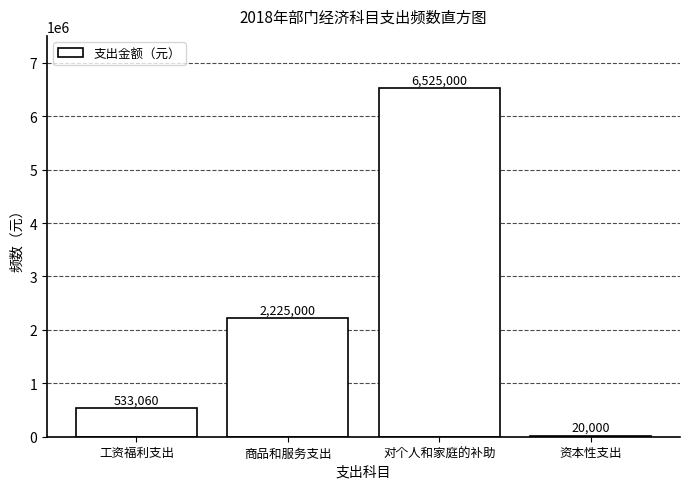

Reading left to right, transcribe all the data shown in this chart.

工资福利支出=533060	商品和服务支出=2225000	对个人和家庭的补助=6525000	资本性支出=20000